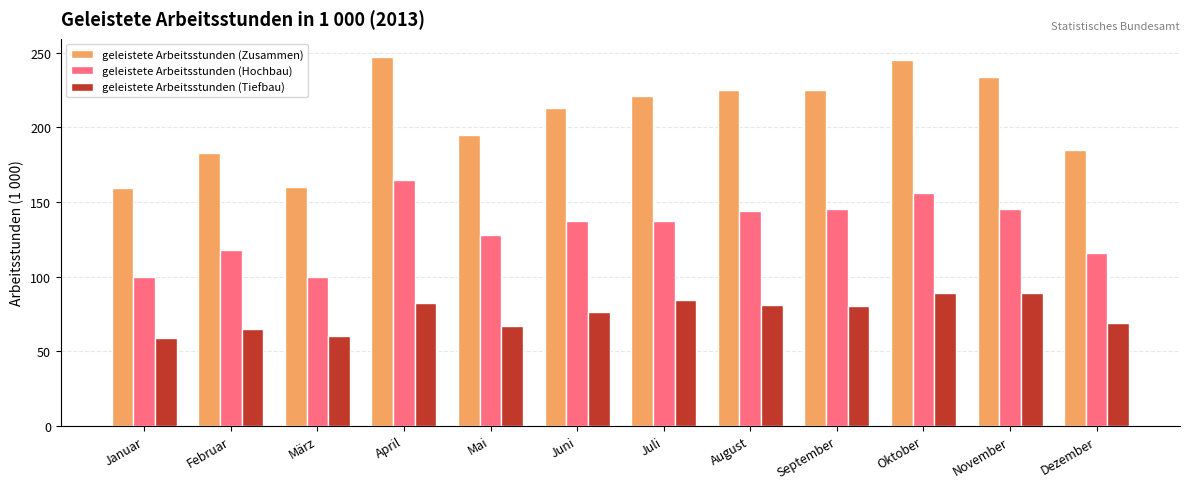

What position from the left is August?

8